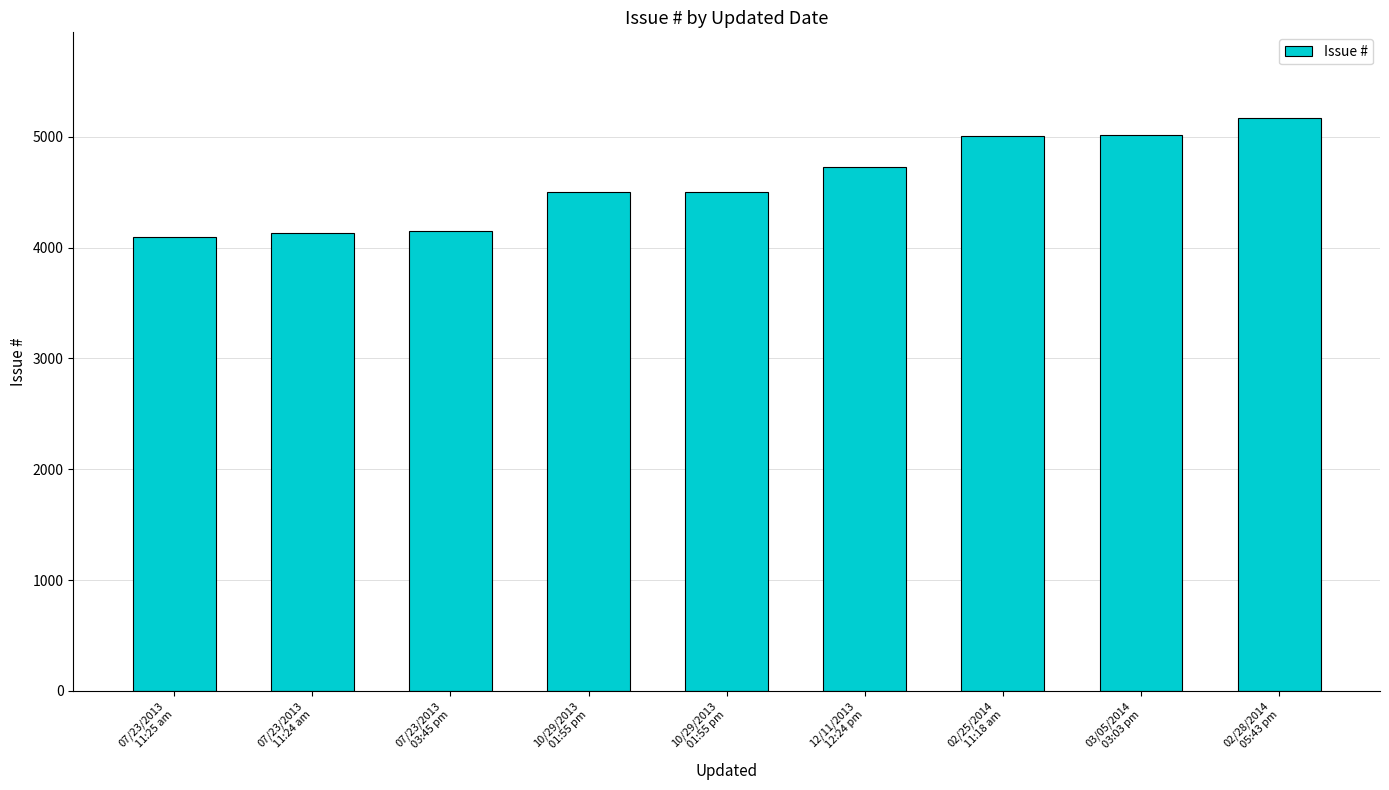

The value at 10/29/2013
01:55 pm is 2417. True or false?

False